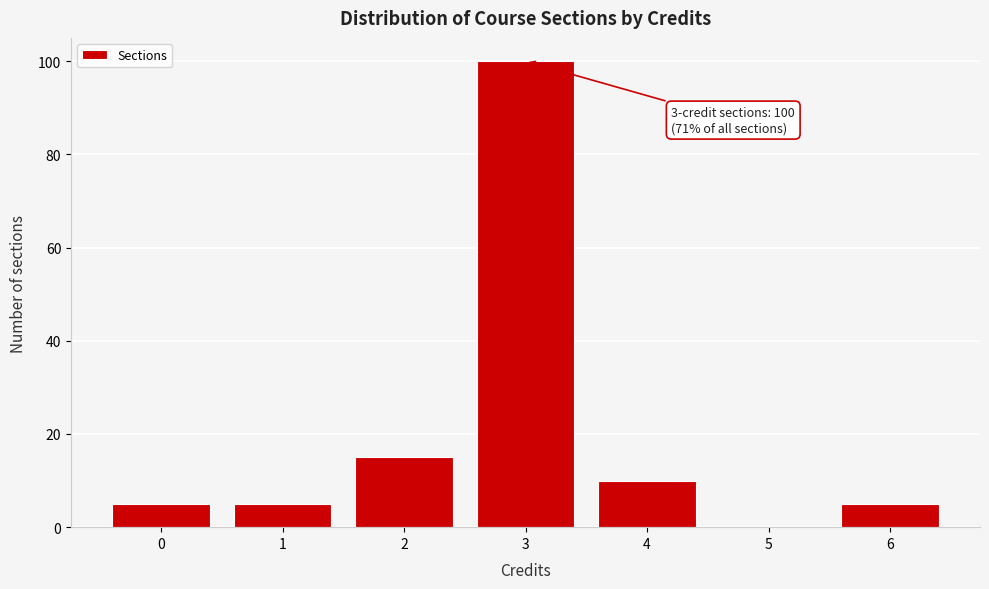

Which range on the x-axis has the tallest bar?

2.5 to 3.5